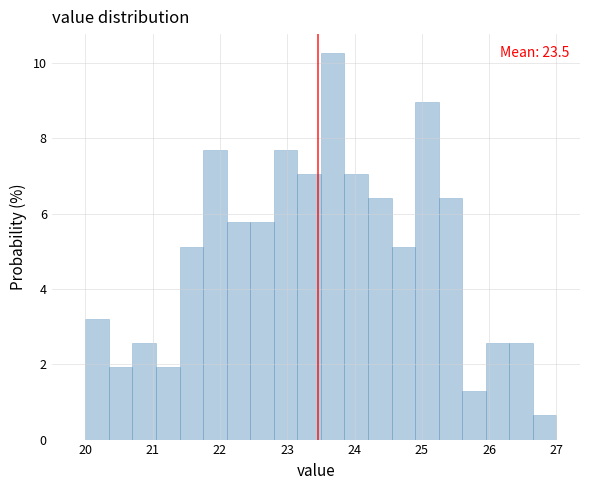

Read against the x-axis, roughly where is the centre of the tallest bar?

23.7